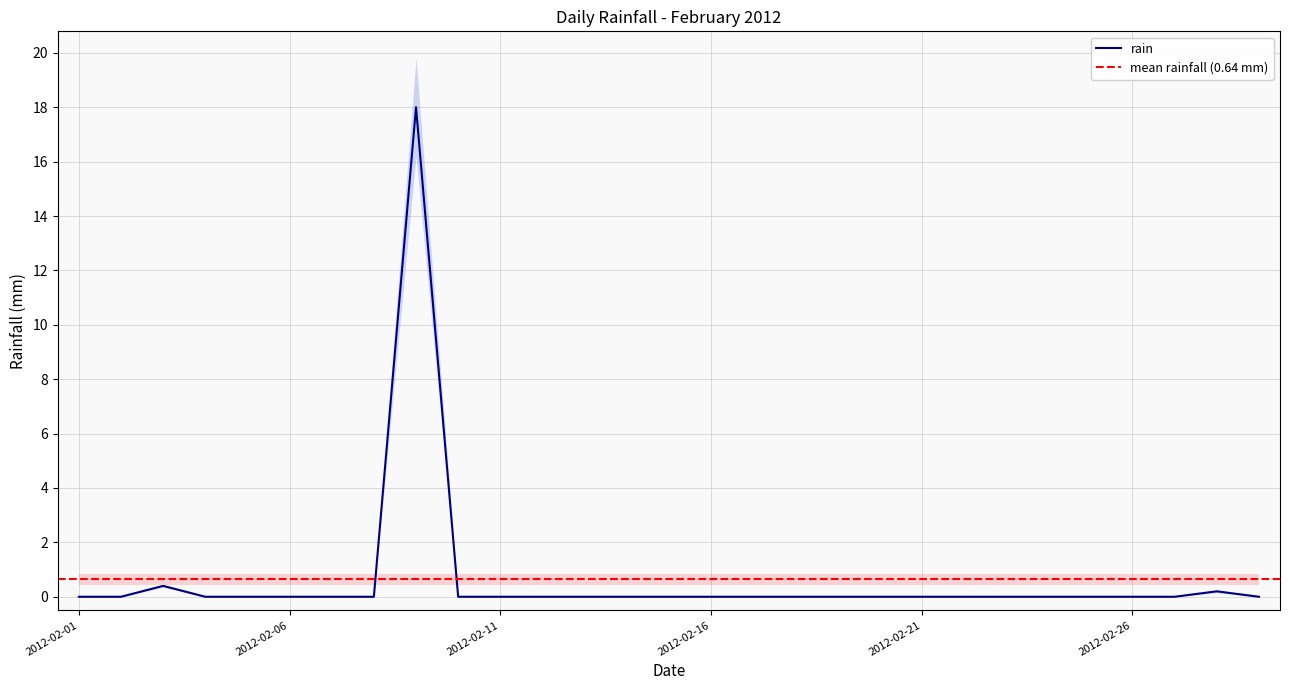

Rank the categories by value from highest to lowest.

2012-02-09, 2012-02-03, 2012-02-28, 2012-02-01, 2012-02-02, 2012-02-04, 2012-02-05, 2012-02-06, 2012-02-07, 2012-02-08, 2012-02-10, 2012-02-11, 2012-02-12, 2012-02-13, 2012-02-14, 2012-02-15, 2012-02-16, 2012-02-17, 2012-02-18, 2012-02-19, 2012-02-20, 2012-02-21, 2012-02-22, 2012-02-23, 2012-02-24, 2012-02-25, 2012-02-26, 2012-02-27, 2012-02-29